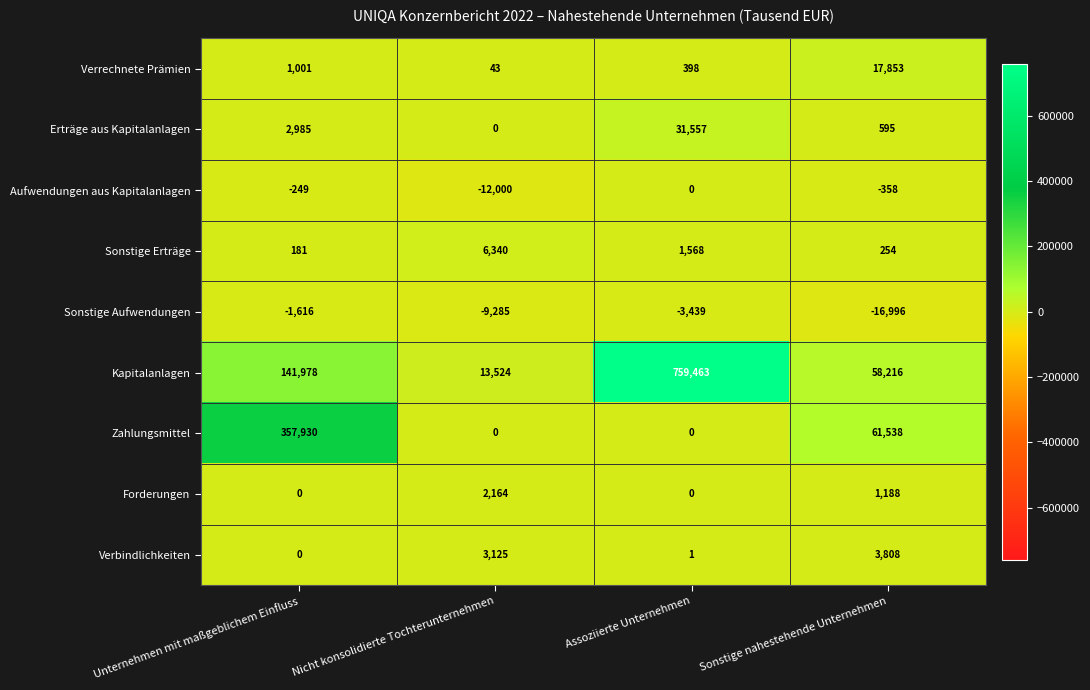

Rank the series at Sonstige nahestehende Unternehmen from lowest to highest value.

Sonstige Aufwendungen, Aufwendungen aus Kapitalanlagen, Sonstige Erträge, Erträge aus Kapitalanlagen, Forderungen, Verbindlichkeiten, Verrechnete Prämien, Kapitalanlagen, Zahlungsmittel